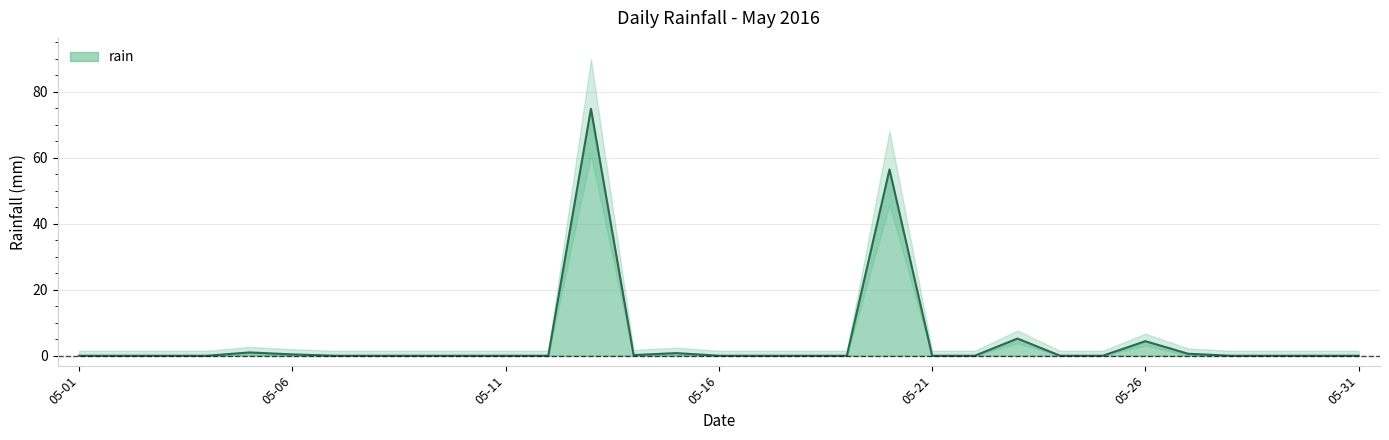

What is the difference between the values at 2016-05-10 and 2016-05-13?

74.8